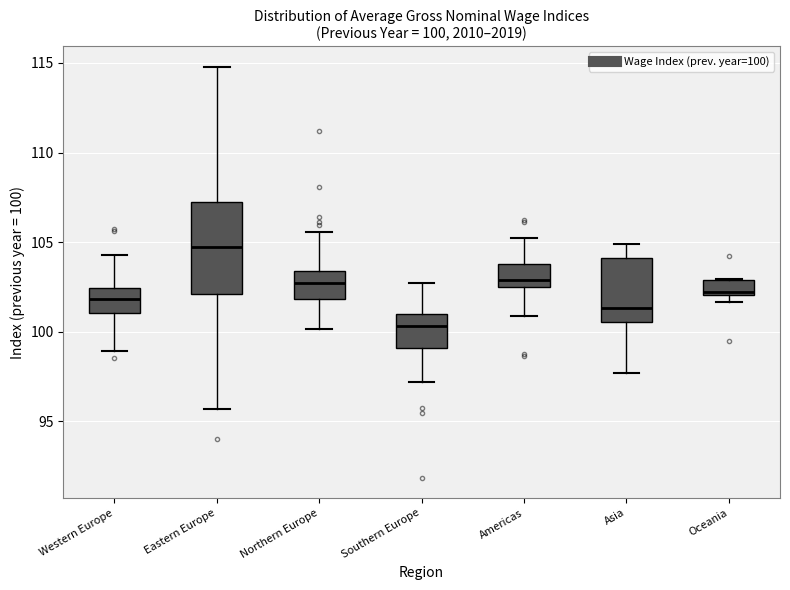

Which box's median line is the lowest?

Southern Europe